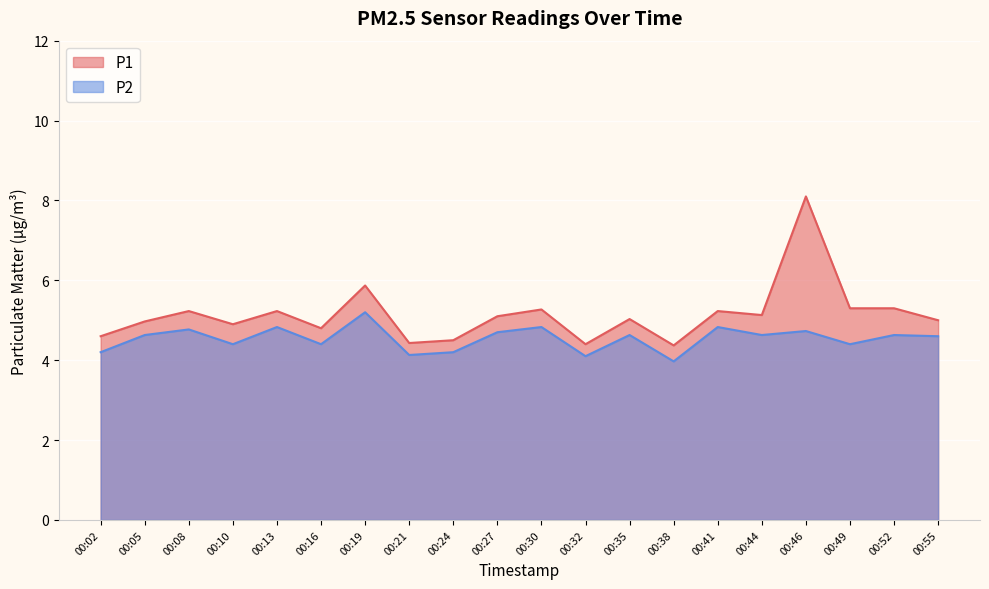

How many values in the P1 series exceed 5?

11